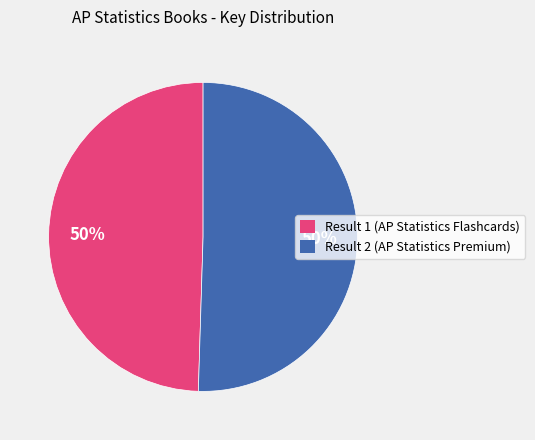

What percentage is the Result 2 (AP Statistics Premium) slice, to the nearest percent?

50%